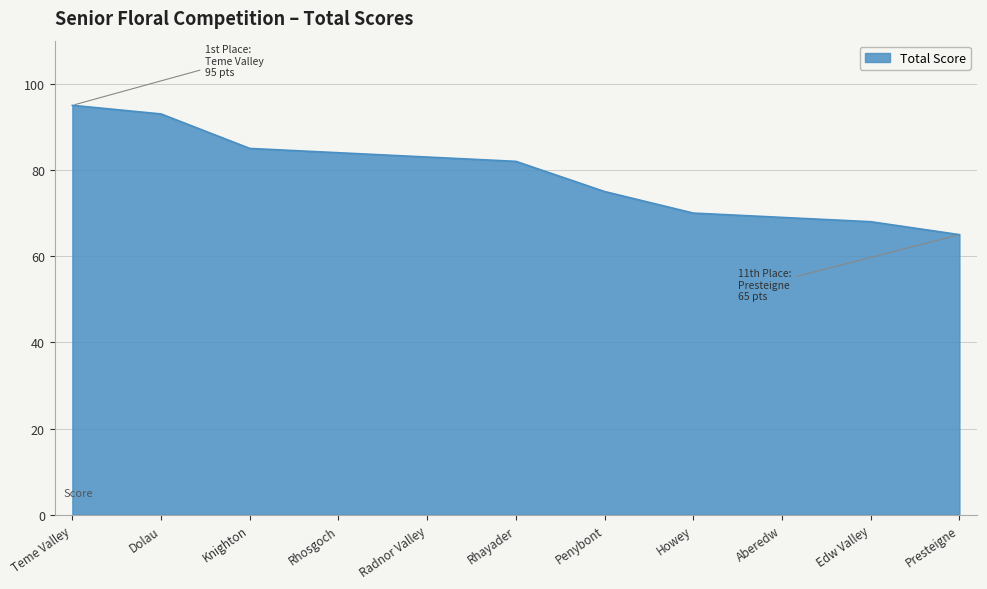

What position from the left is Rhosgoch?

4